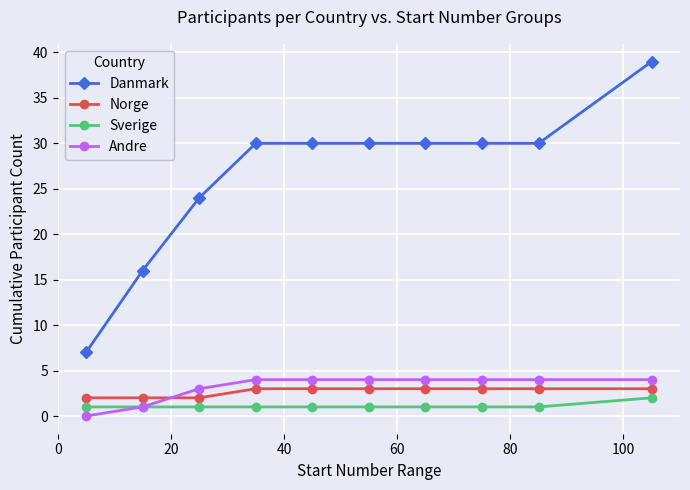

True or false: Norge and Sverige intersect in this chart.

False